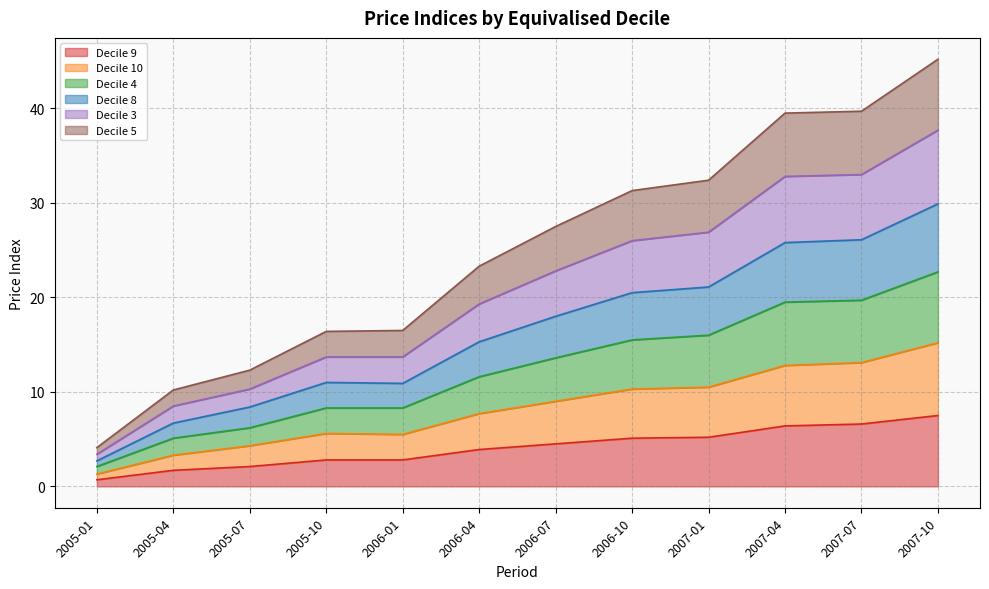

Between 2005-01 and 2007-07, which series saw the biggest shift?

Decile 4